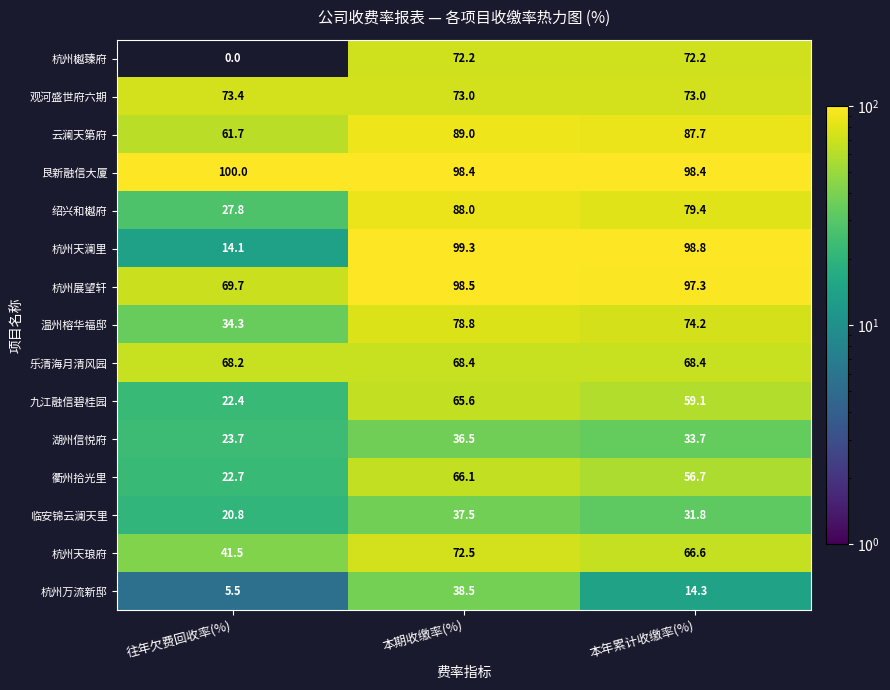

At how many categories does at least one series exceed 6?

3